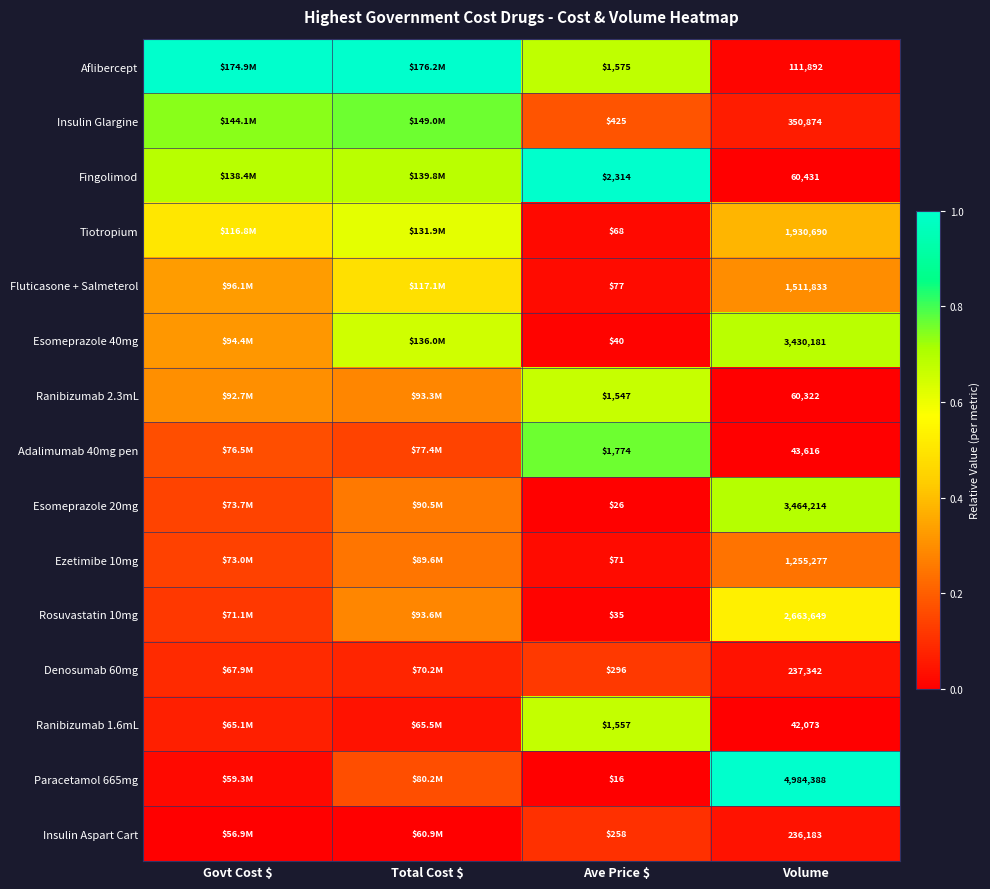

True or false: Rosuvastatin 10mg has a value of 0.1 at Govt Cost $.

True